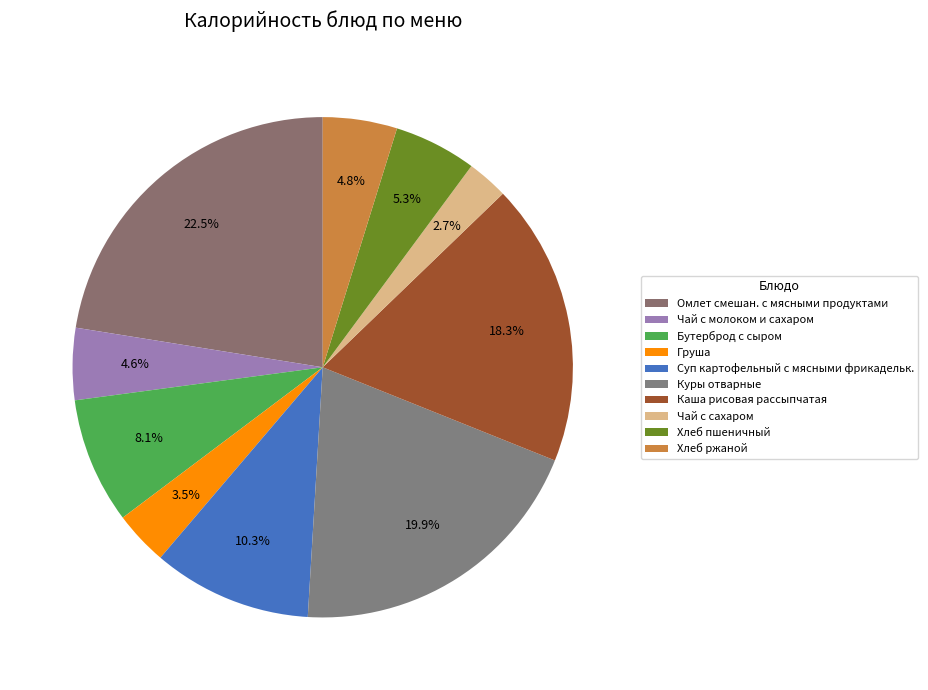

True or false: Каша рисовая рассыпчатая accounts for 10% of the total.

False